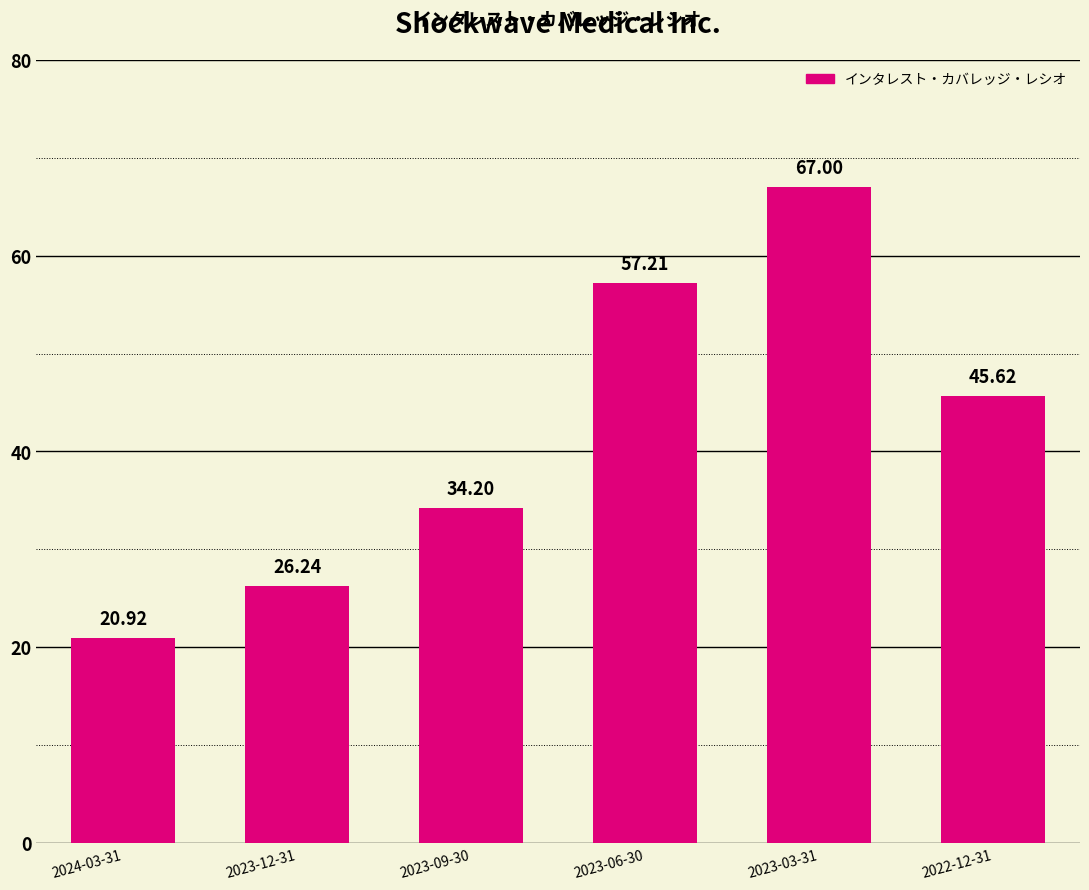

What is the smallest value displayed?

20.9